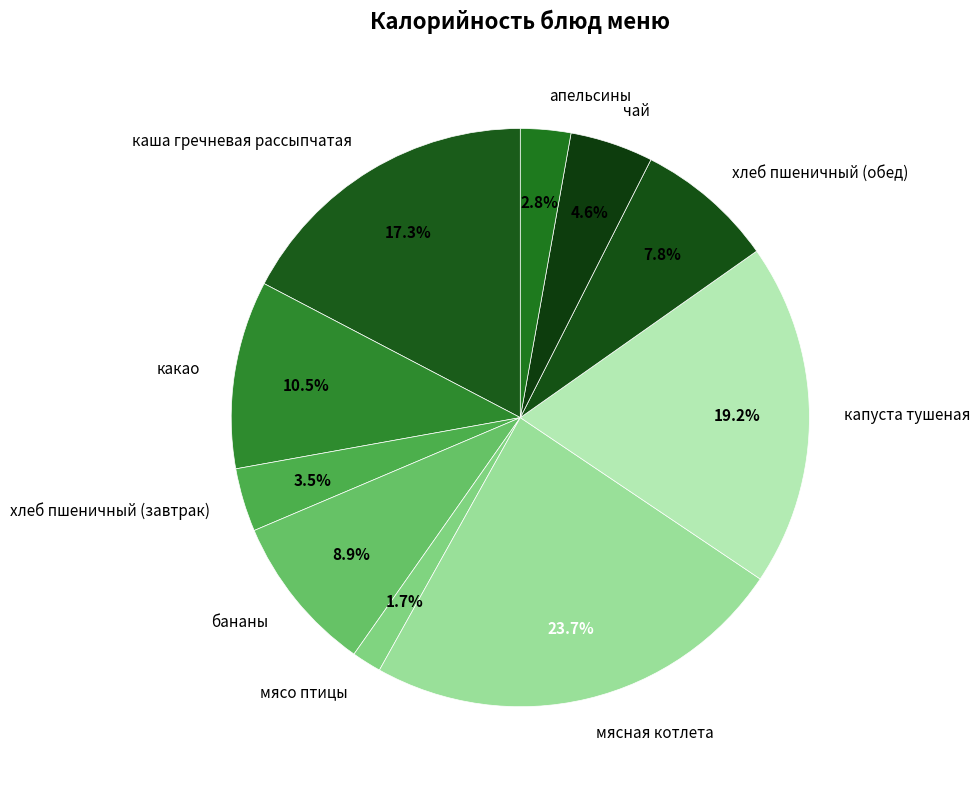

To the nearest percent, what is the average slice percentage?

10%